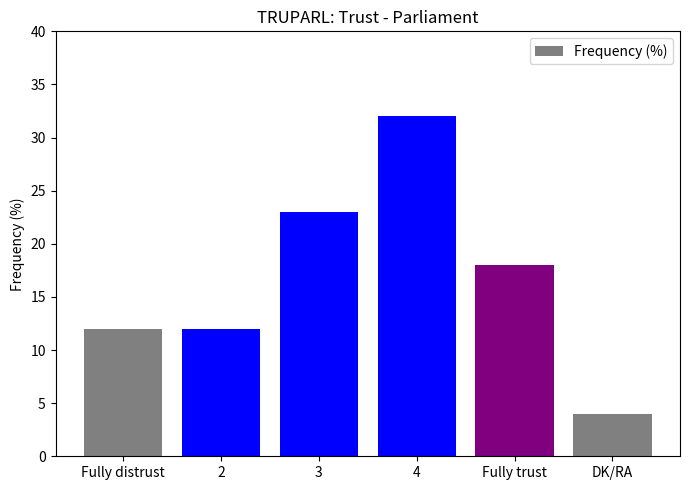

Which category has the lowest value across all series?

DK/RA